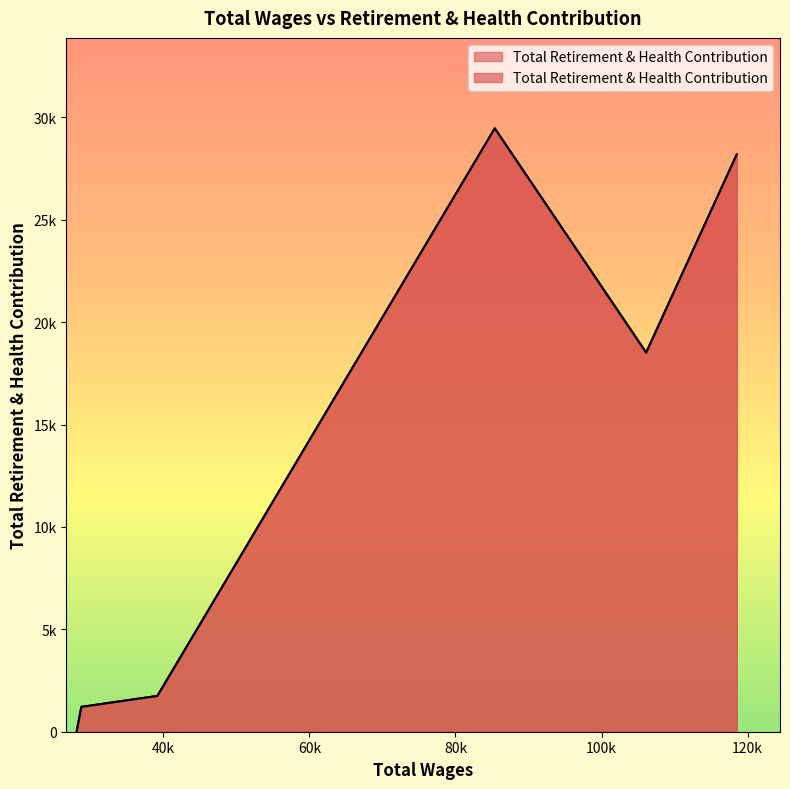

True or false: the data shows 0 at 28122.0.

True